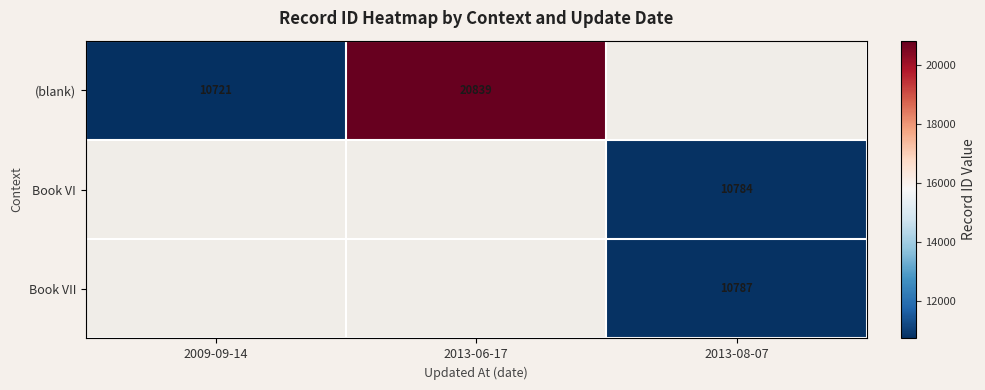

Is it true that Book VI equals 10784 at 2013-08-07?

True